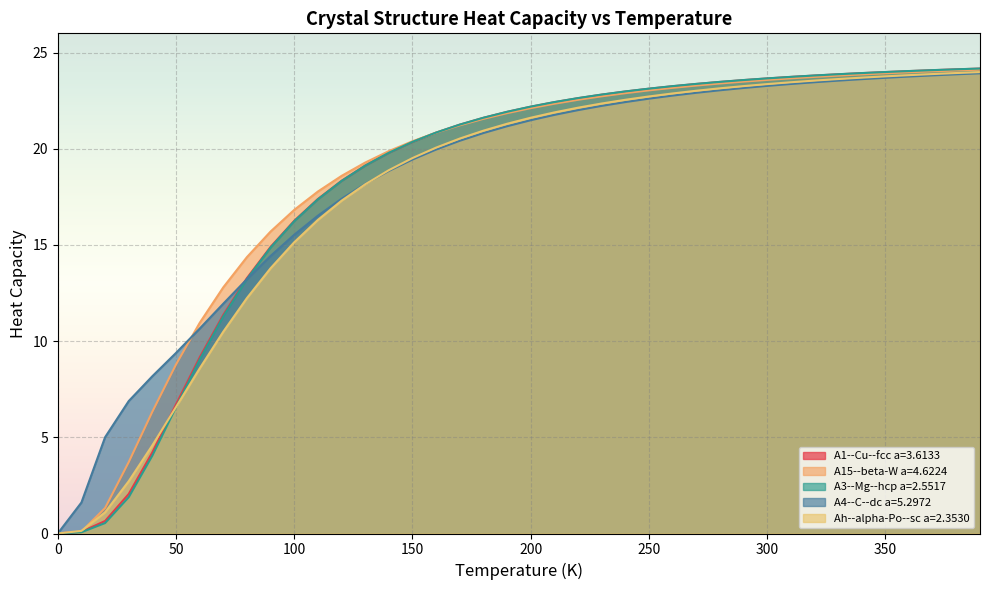

At 270.0, list the series in order from smallest to largest.

A4--C--dc a=5.2972, Ah--alpha-Po--sc a=2.3530, A15--beta-W a=4.6224, A1--Cu--fcc a=3.6133, A3--Mg--hcp a=2.5517